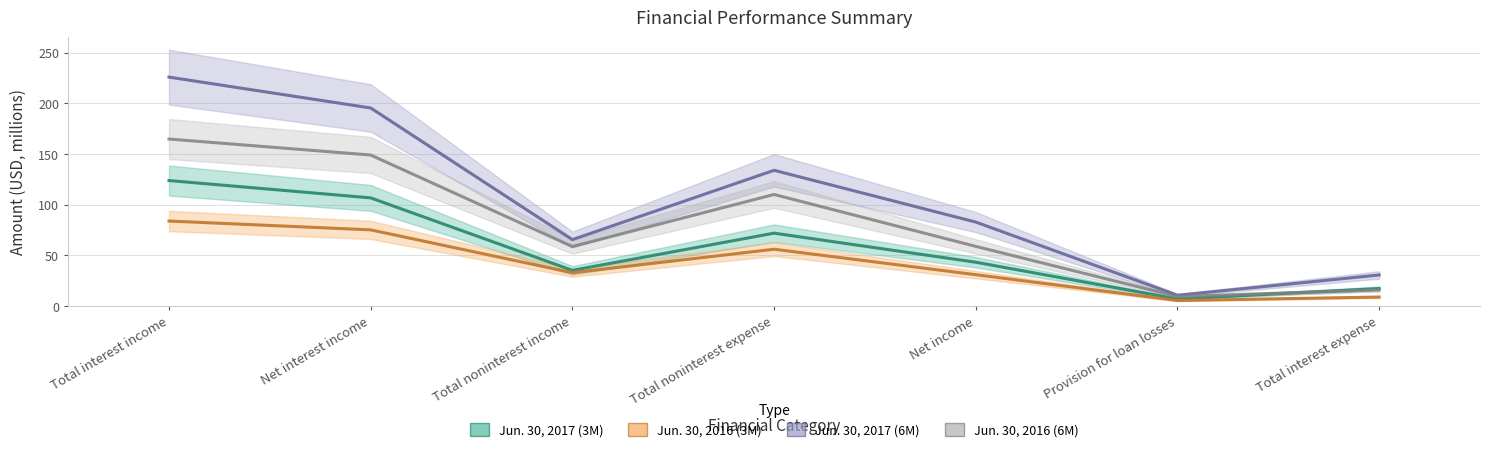

How many data points does each series have?

7